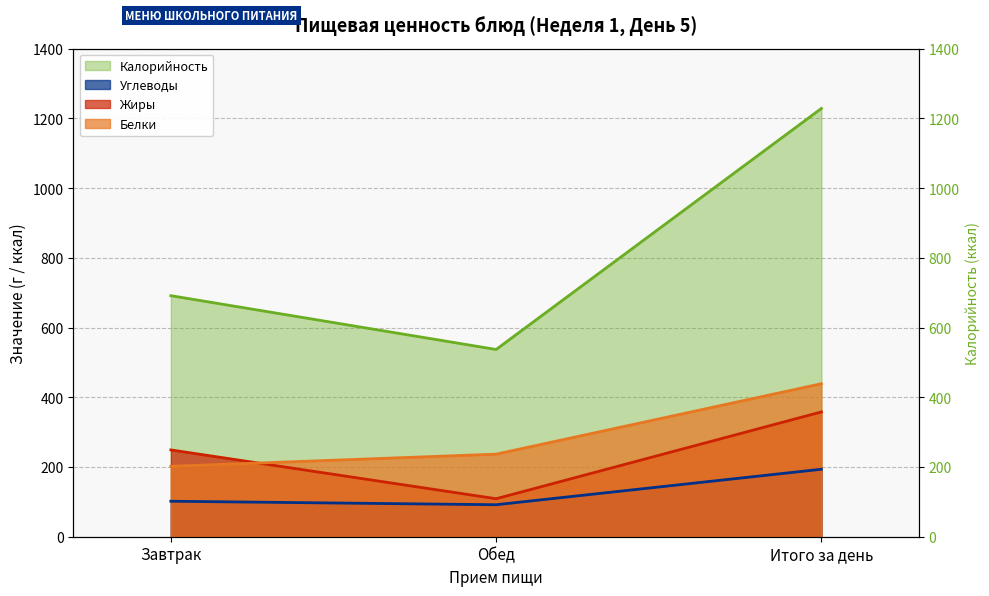

Reading left to right, what are all the values shown in this chart?

Белки: Завтрак=202.0	Обед=236.8	Итого за день=438.8
Жиры: Завтрак=249.0	Обед=109.0	Итого за день=358.0
Углеводы: Завтрак=101.8	Обед=91.8	Итого за день=193.6
Калорийность: Завтрак=691.4	Обед=537.1	Итого за день=1228.5